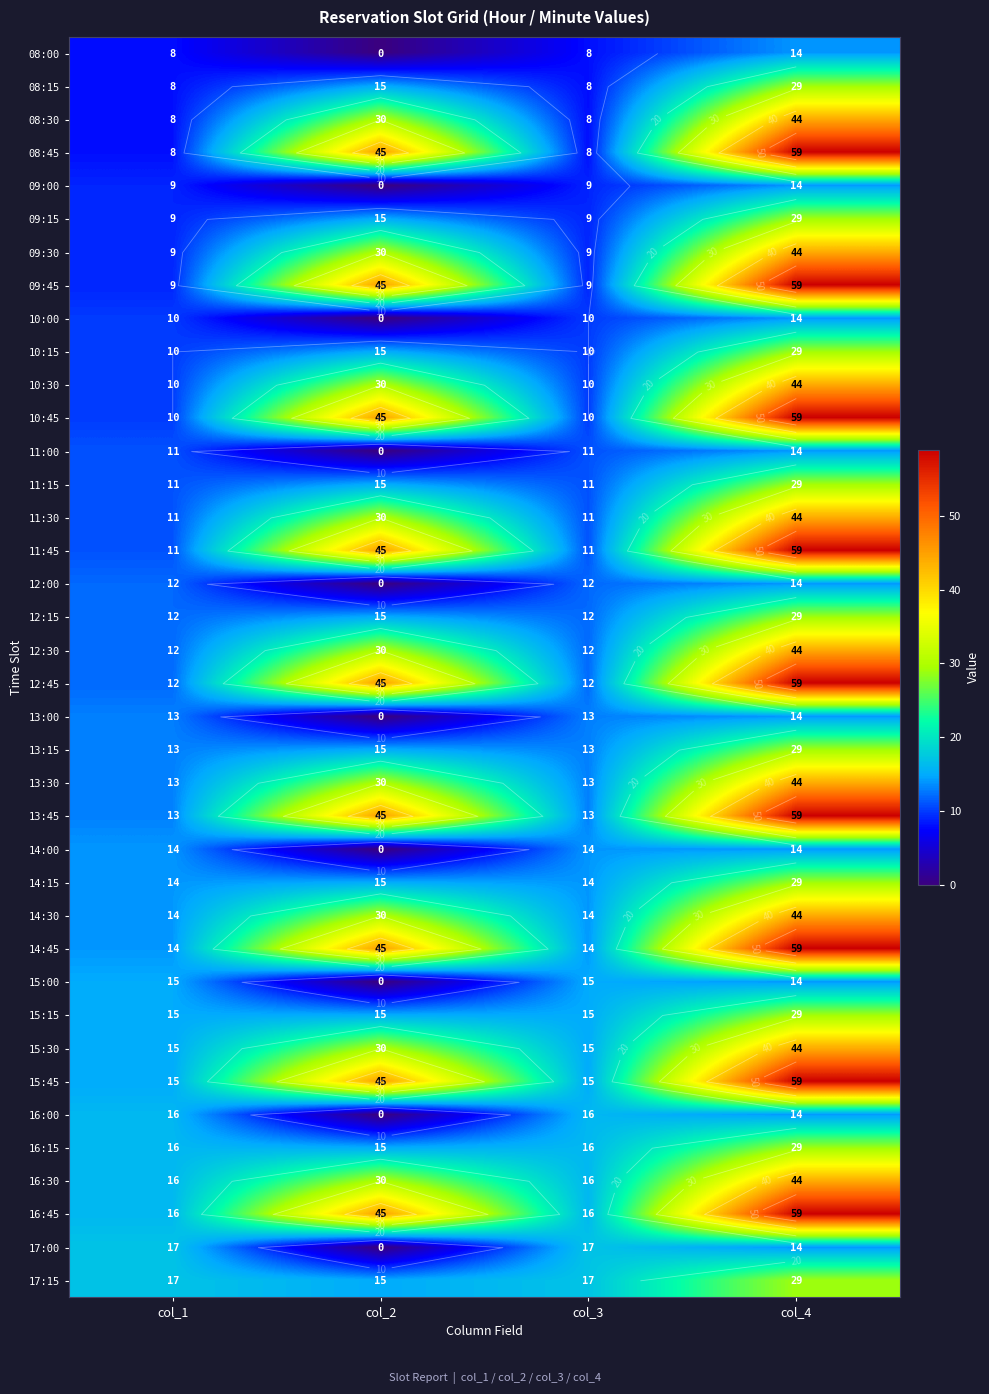

What is the sum of the 14:00 values at col_4 and col_3?

28